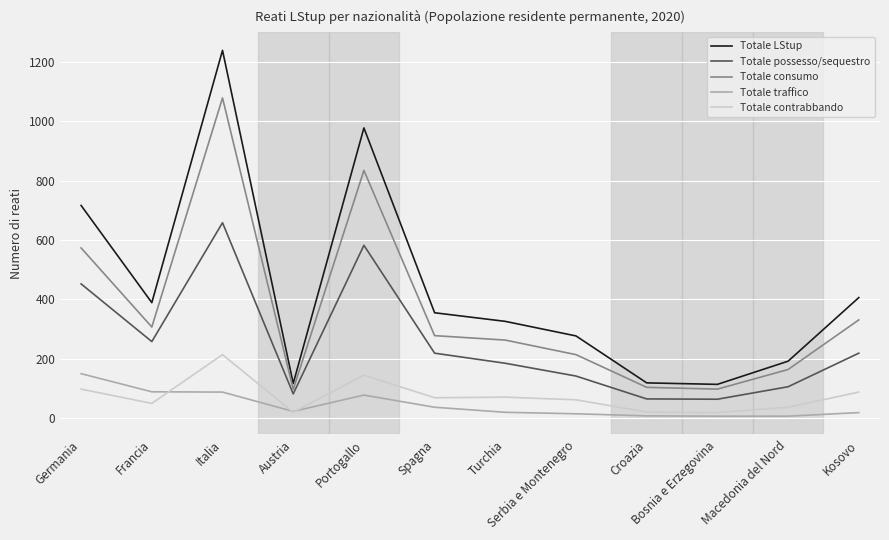

What is the minimum value shown in the chart?

7